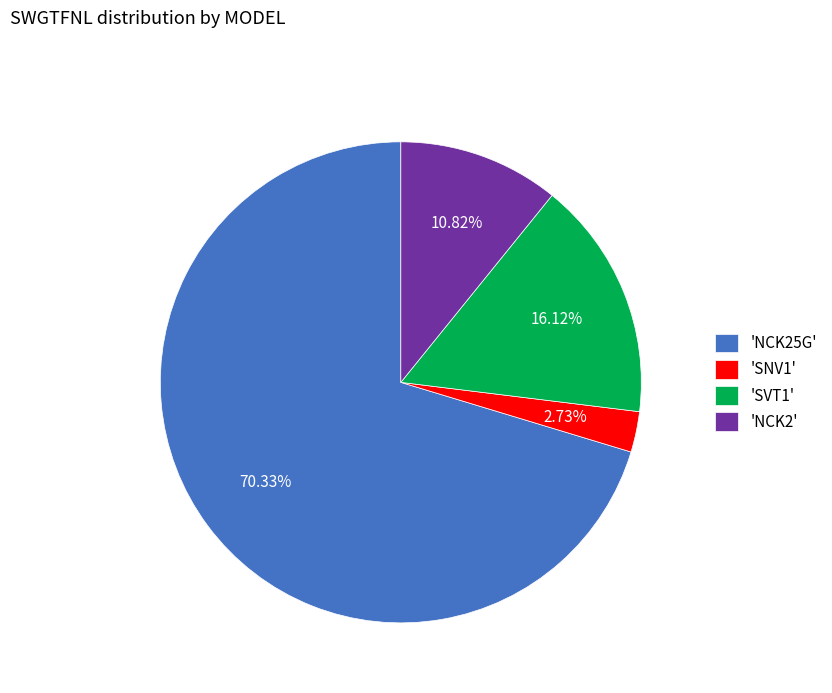

Is there a majority slice in this chart?

Yes